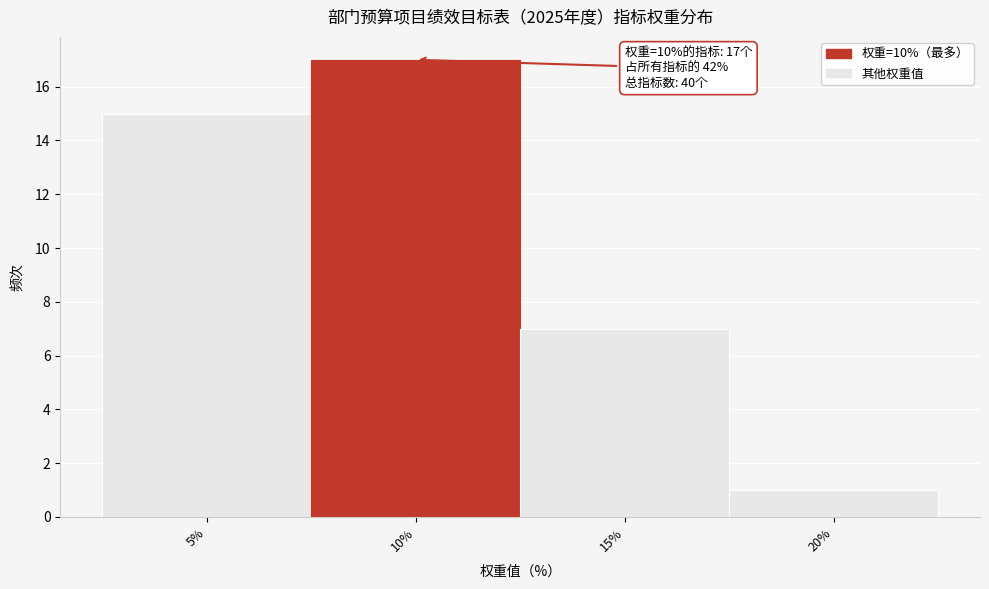

Over which range of the x-axis is the bar tallest?

7.5 to 12.5